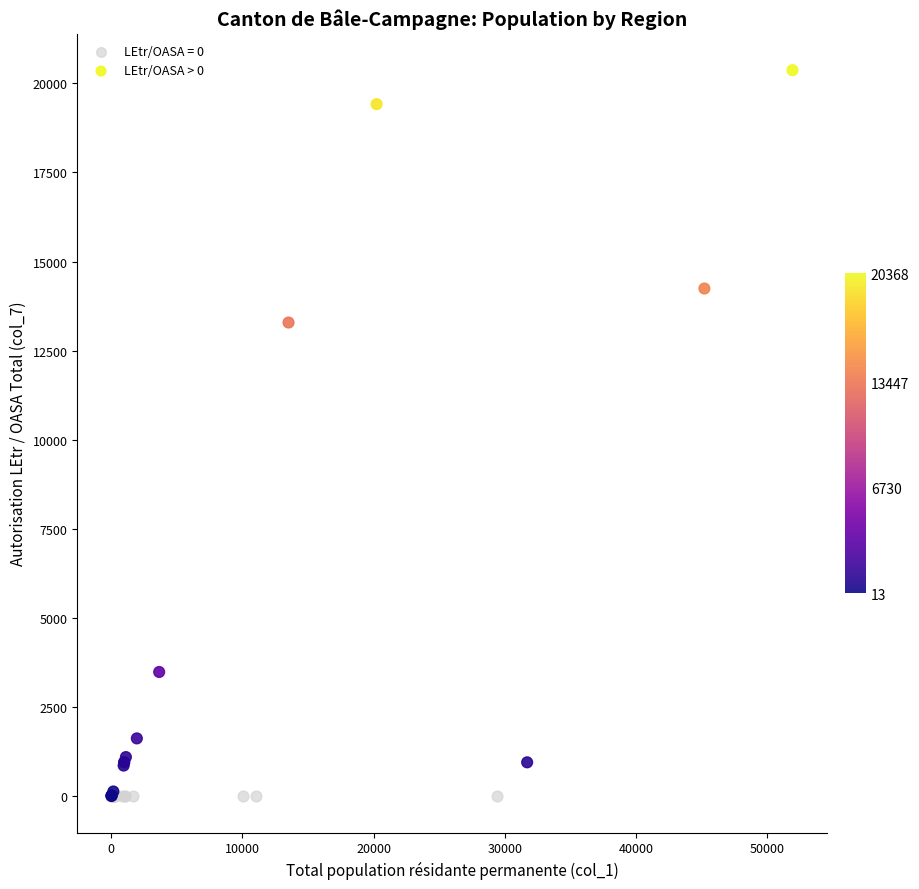

Which series reaches the maximum Y coordinate?

LEtr/OASA > 0